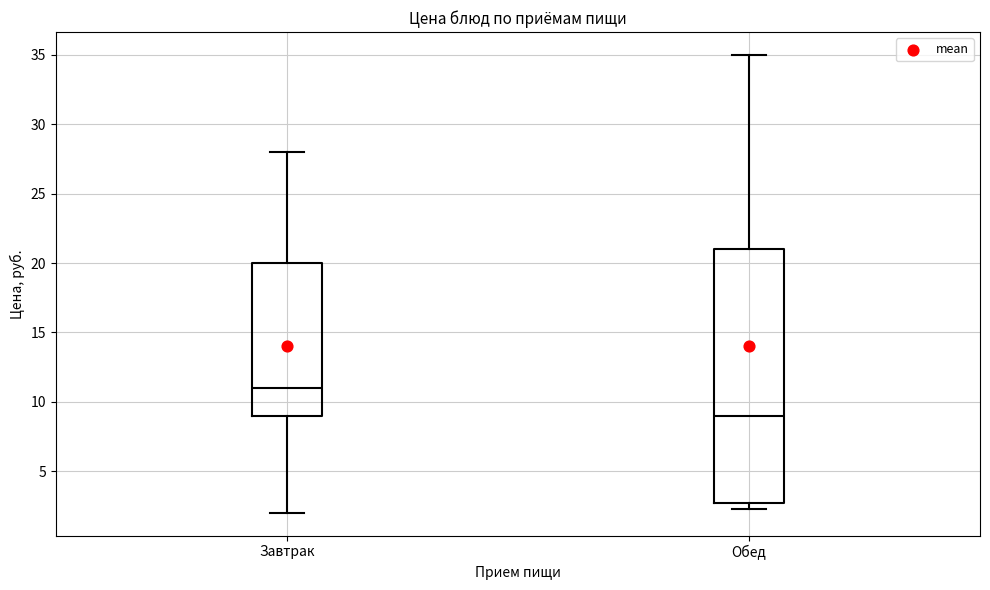

Which box is the tallest, from its lower edge to its upper edge?

Обед